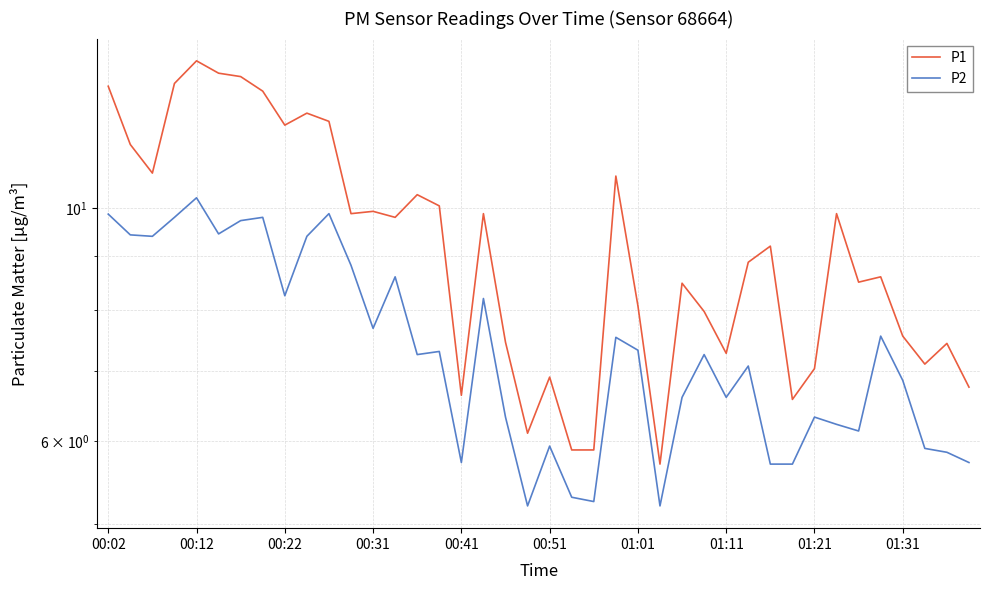

True or false: P1 and P2 cross at least once.

False